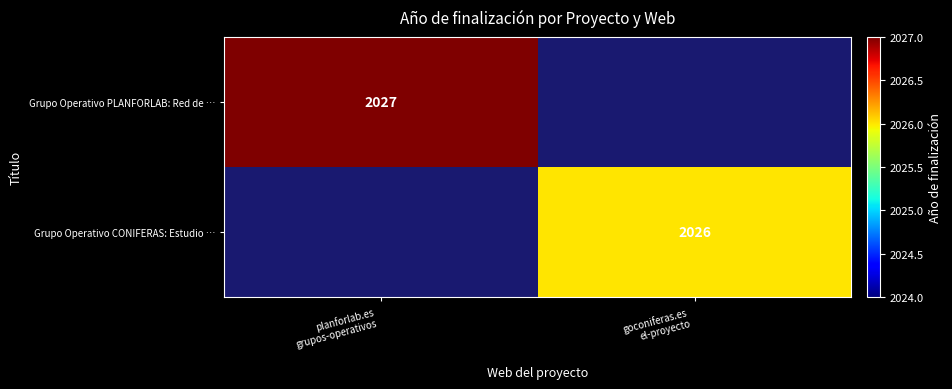

Between planforlab.es grupos-operativos and goconiferas.es el-proyecto, which series saw the biggest shift?

Grupo Operativo PLANFORLAB: Red de …